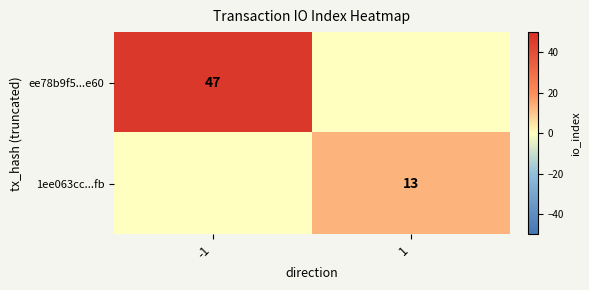

Which category has the lowest value across all series?

1